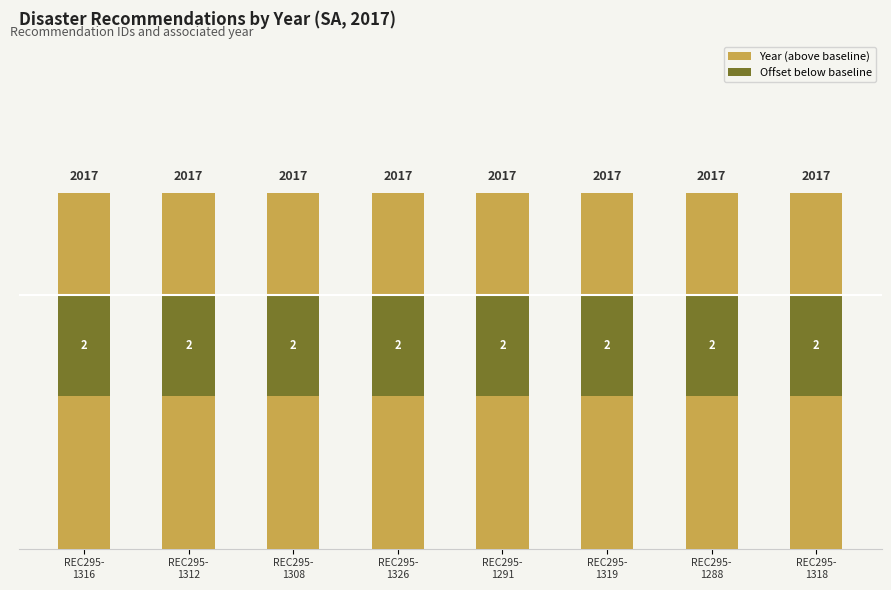

At which label does Year (above baseline) reach its peak?

REC295-
1316